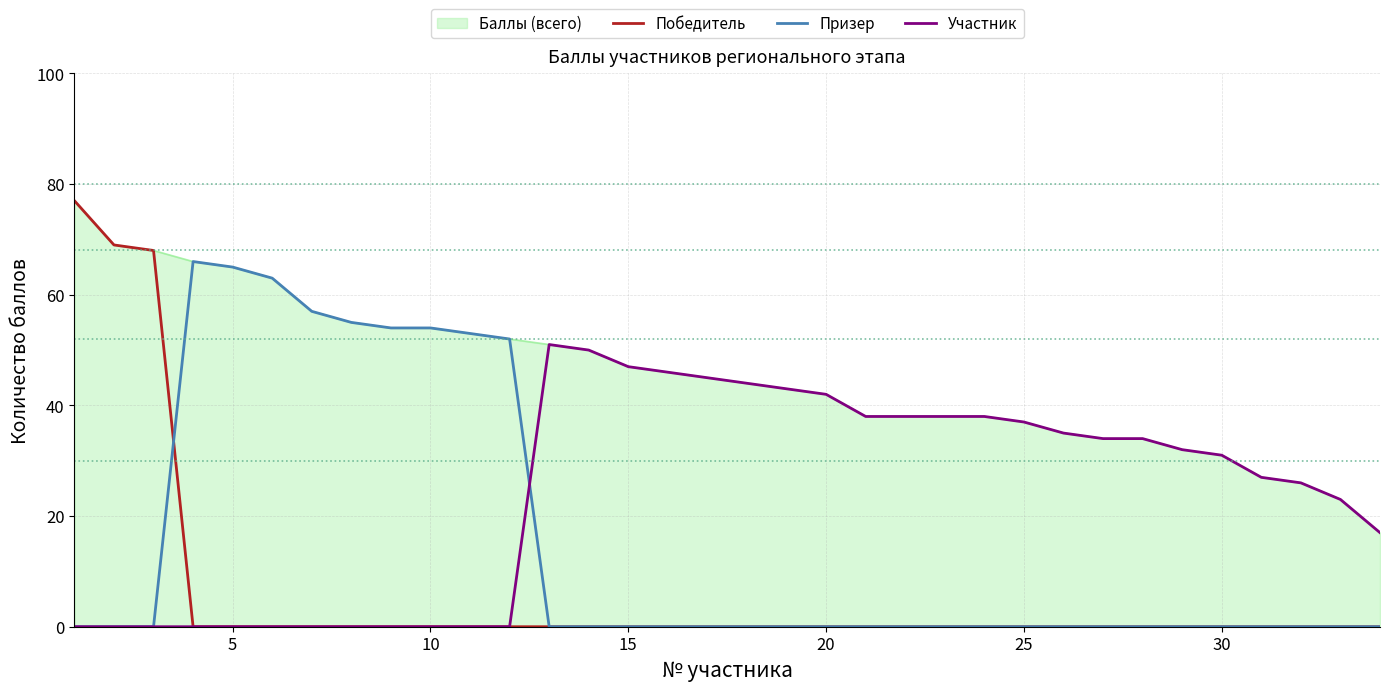

The value of Победитель at 15 is 44. True or false?

False